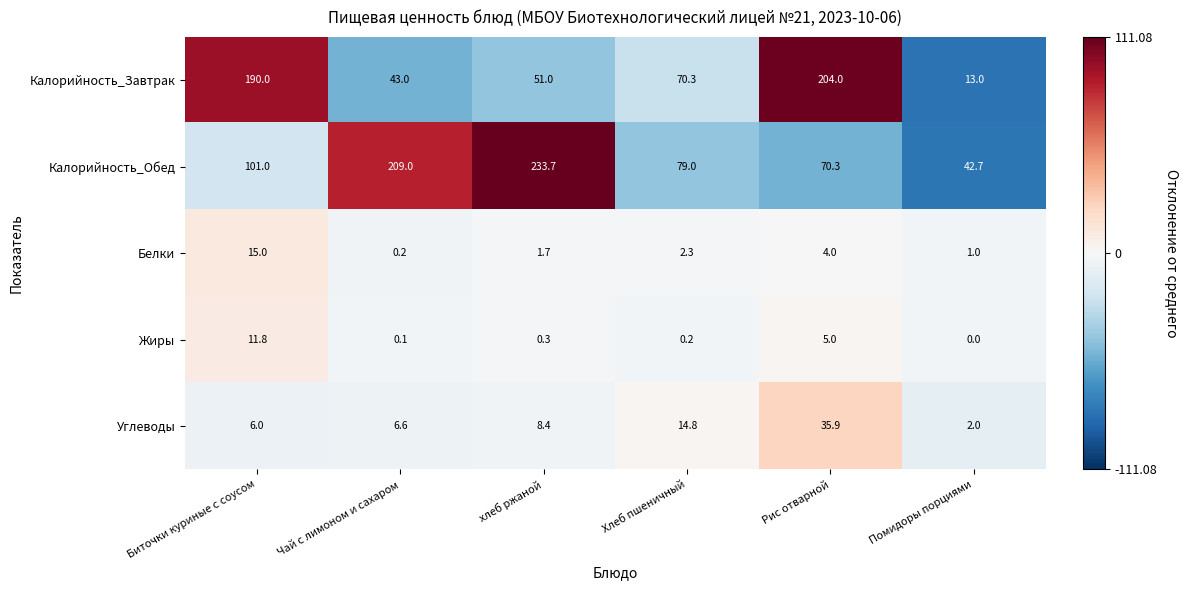

What value does the Белки series have at хлеб ржаной?

1.7